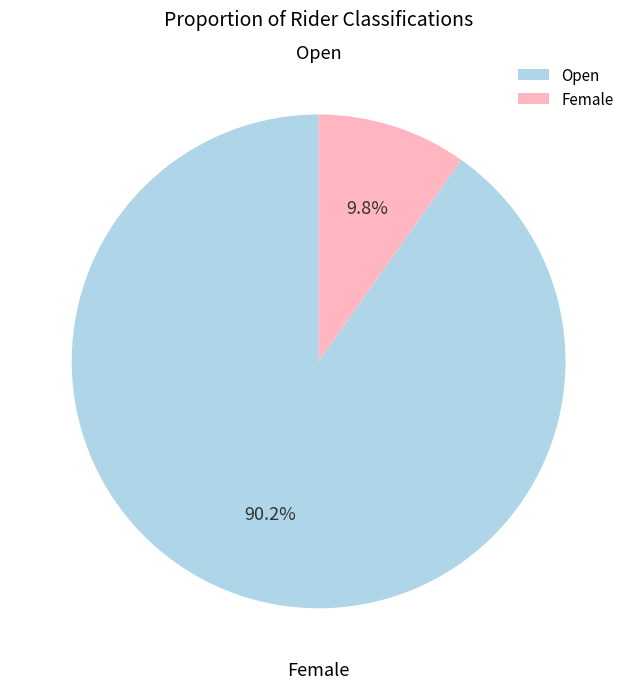

Which category accounts for the majority?

Open